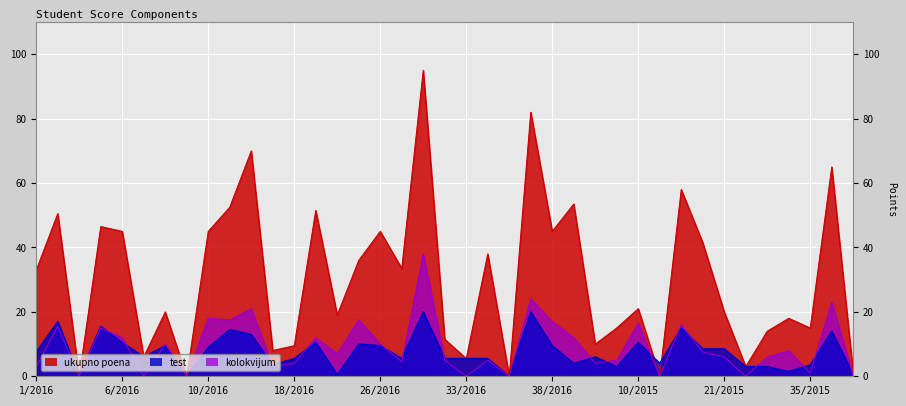

What are all the series names shown in the legend?

ukupno poena, test, kolokvijum